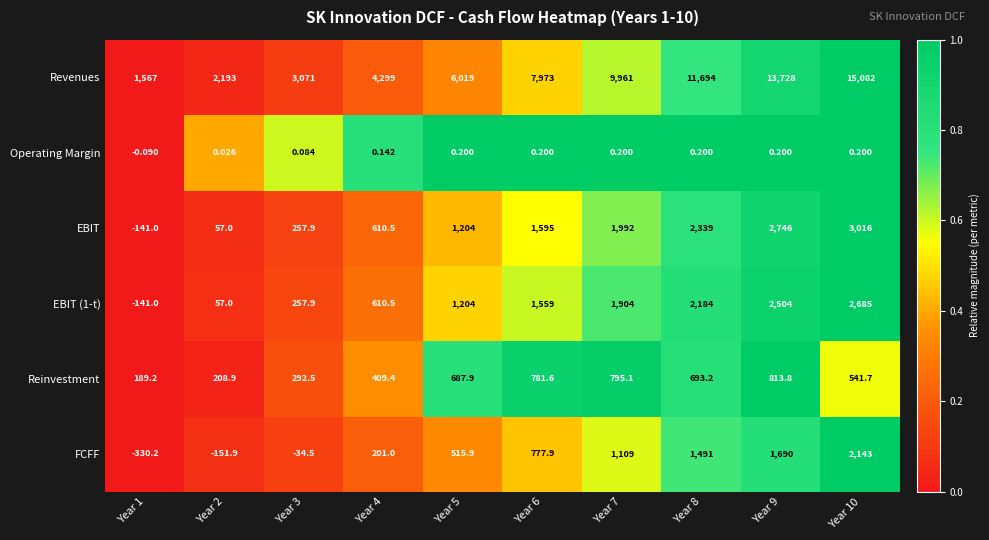

Between Year 3 and Year 8, which series saw the biggest shift?

Revenues